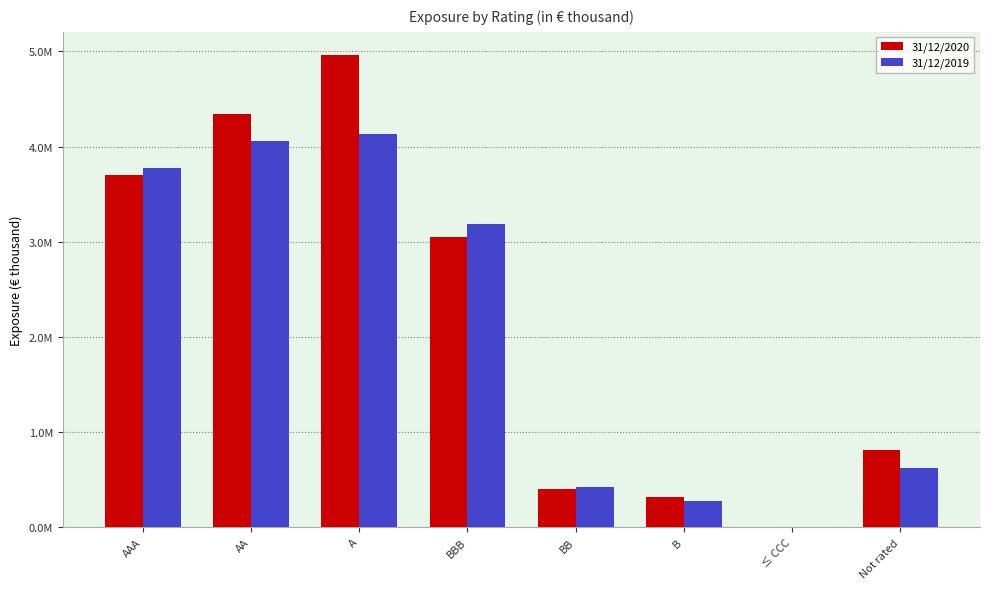

Which category has the lowest value in the 31/12/2019 series?

≤ CCC